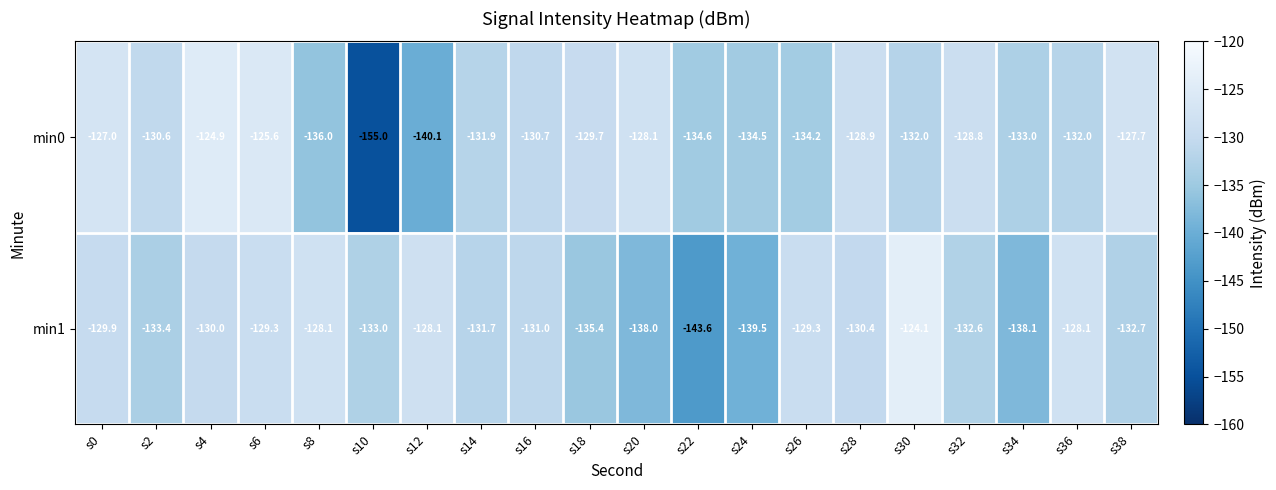

Which series has the largest range (max minus min)?

min0